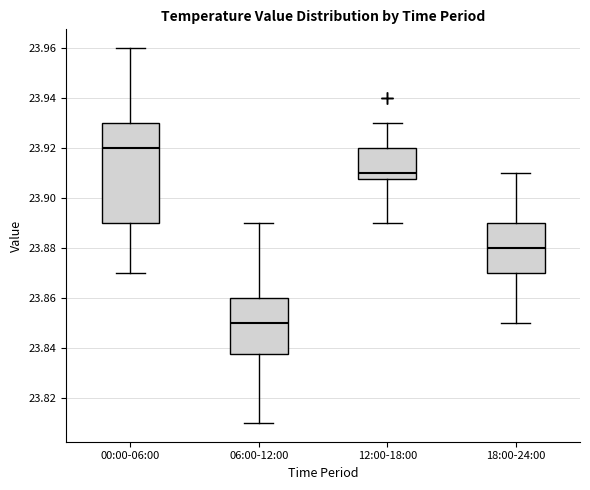

Where does the lower whisker of the box for 06:00-12:00 end on the y-axis? The values are not printed on the chart, so give them approximately, as read against the axis.

23.810